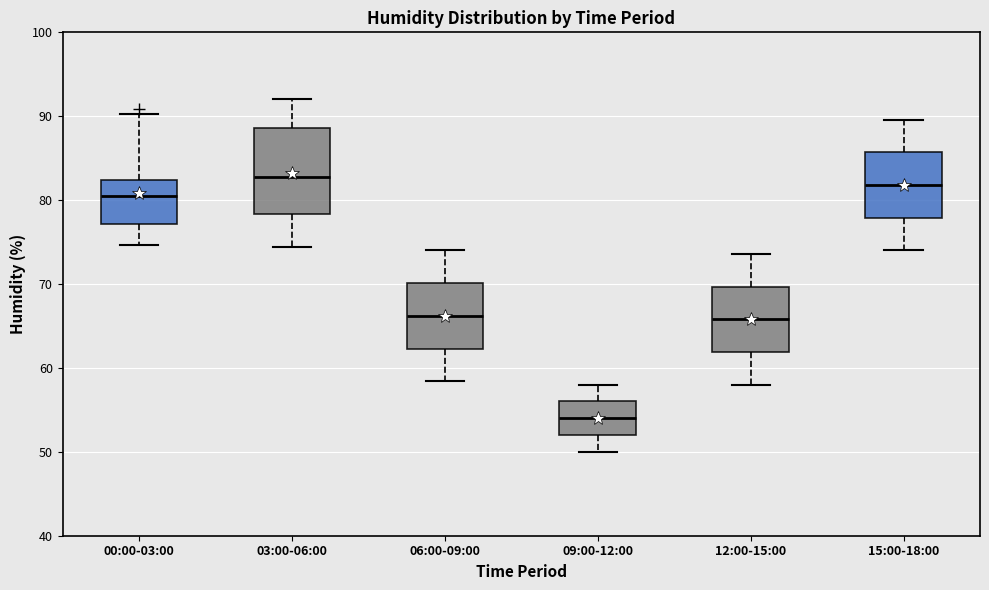

Which box's median line is the lowest?

09:00-12:00